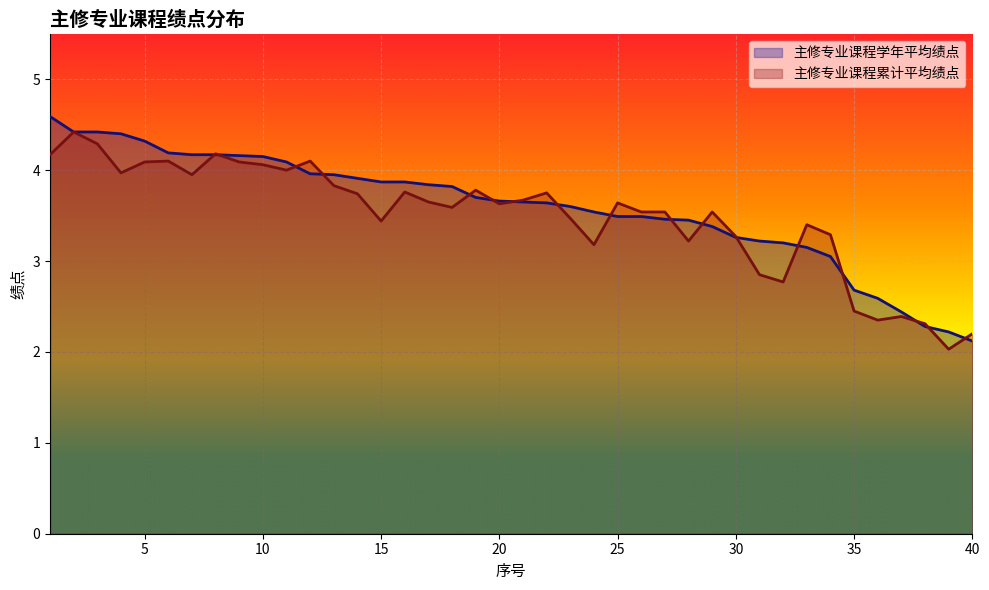

What is the sum of all 主修专业课程累计平均绩点 values?

139.7